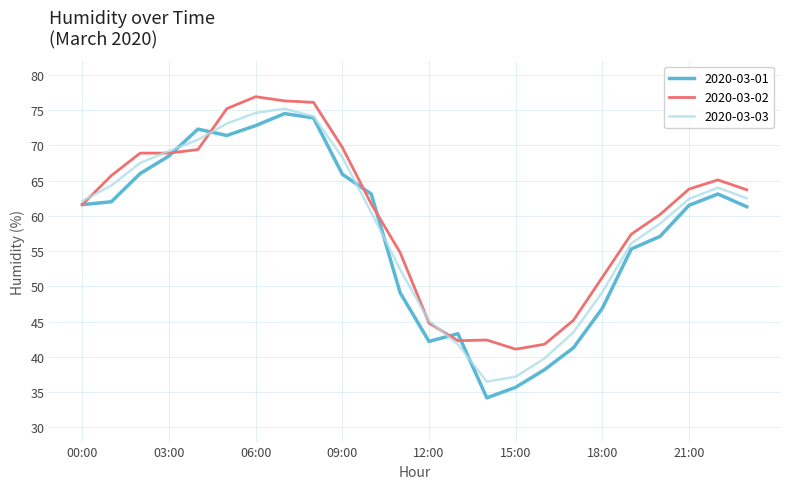

Which series has the largest range (max minus min)?

2020-03-01